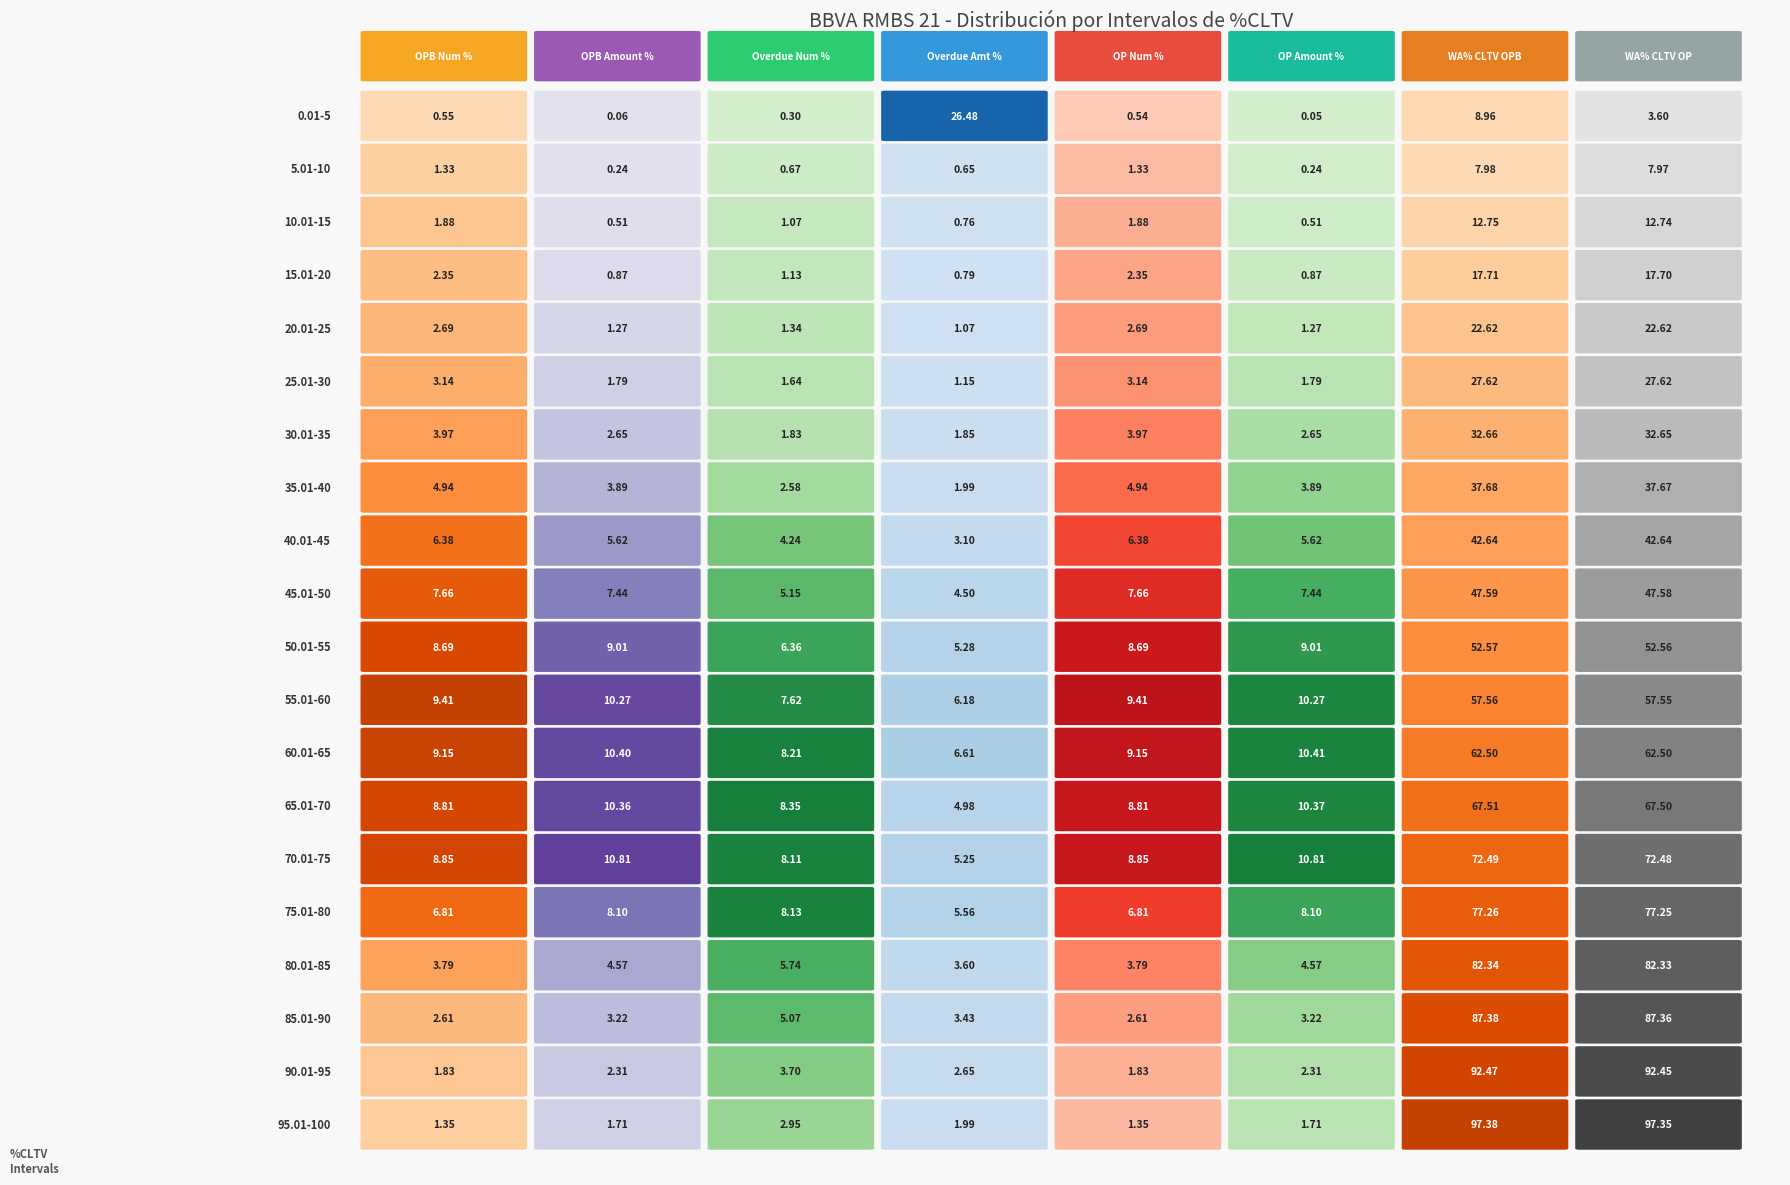

Rank the series at 7 from lowest to highest value.

0.01-5, 5.01-10, 10.01-15, 15.01-20, 20.01-25, 25.01-30, 30.01-35, 35.01-40, 40.01-45, 45.01-50, 50.01-55, 55.01-60, 60.01-65, 65.01-70, 70.01-75, 75.01-80, 80.01-85, 85.01-90, 90.01-95, 95.01-100